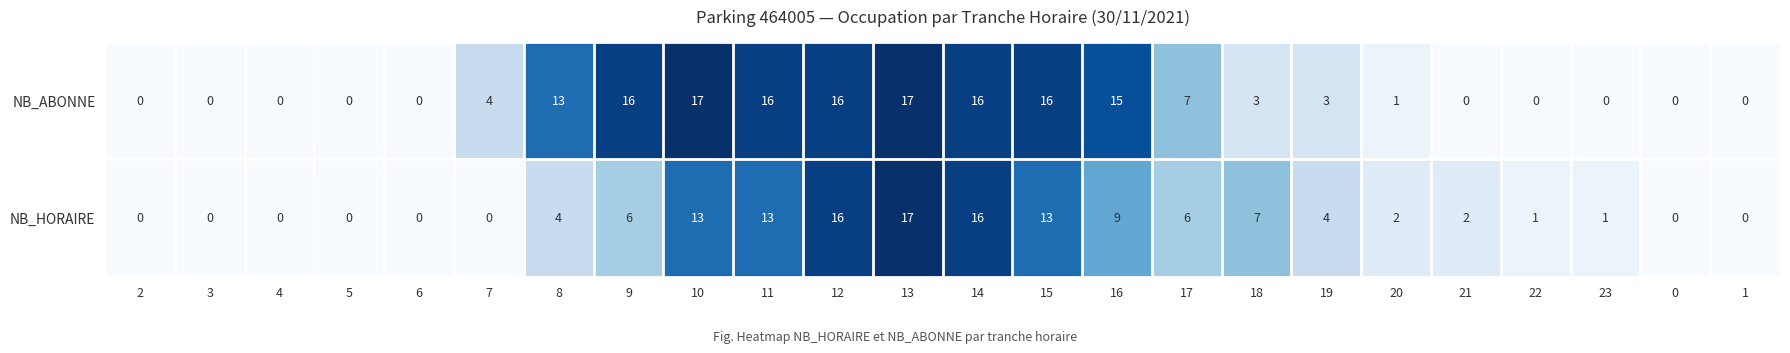

Between 5 and 20, which series saw the biggest shift?

NB_HORAIRE